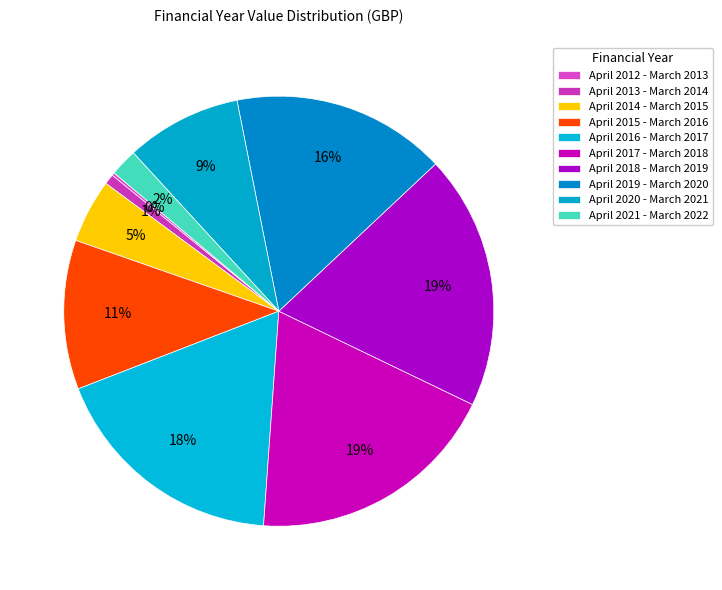

What is the largest slice in the pie chart?

April 2018 - March 2019